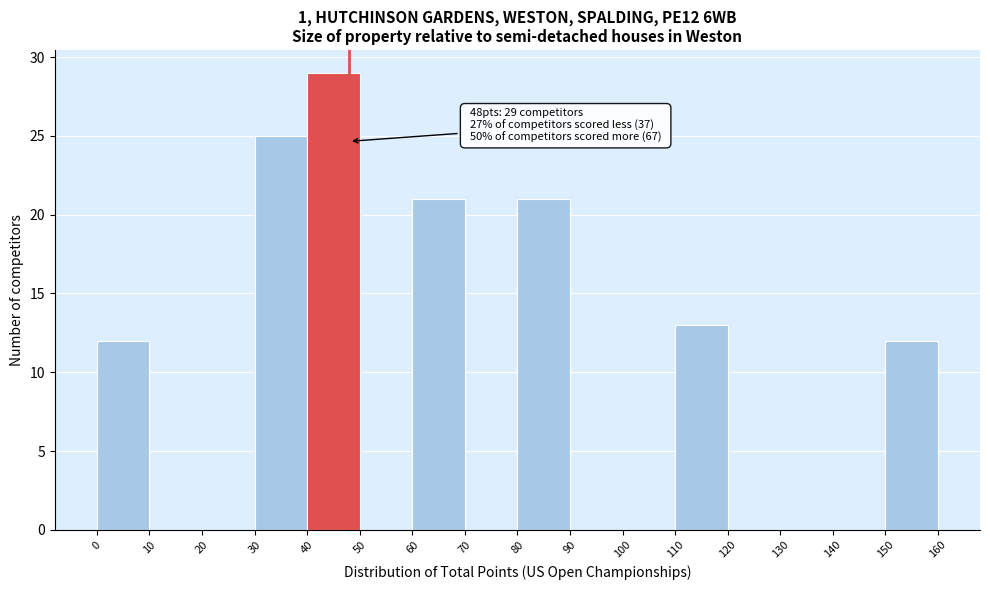

Which range on the x-axis has the tallest bar?

40 to 50